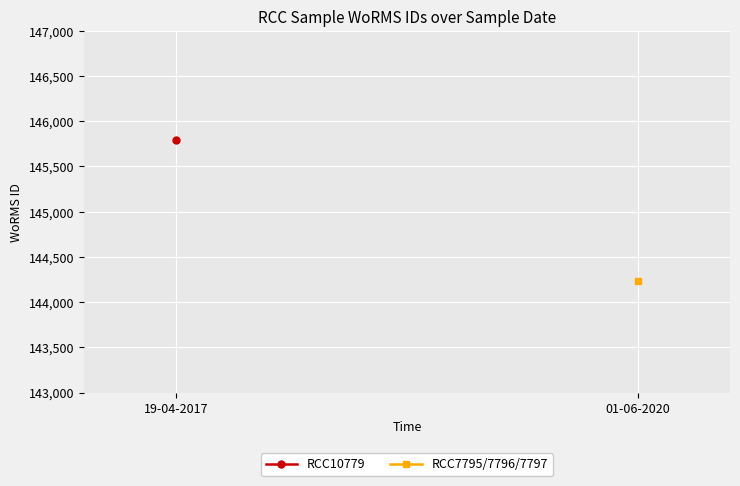

Rank the series by their average value, from highest to lowest.

RCC10779, RCC7795/7796/7797